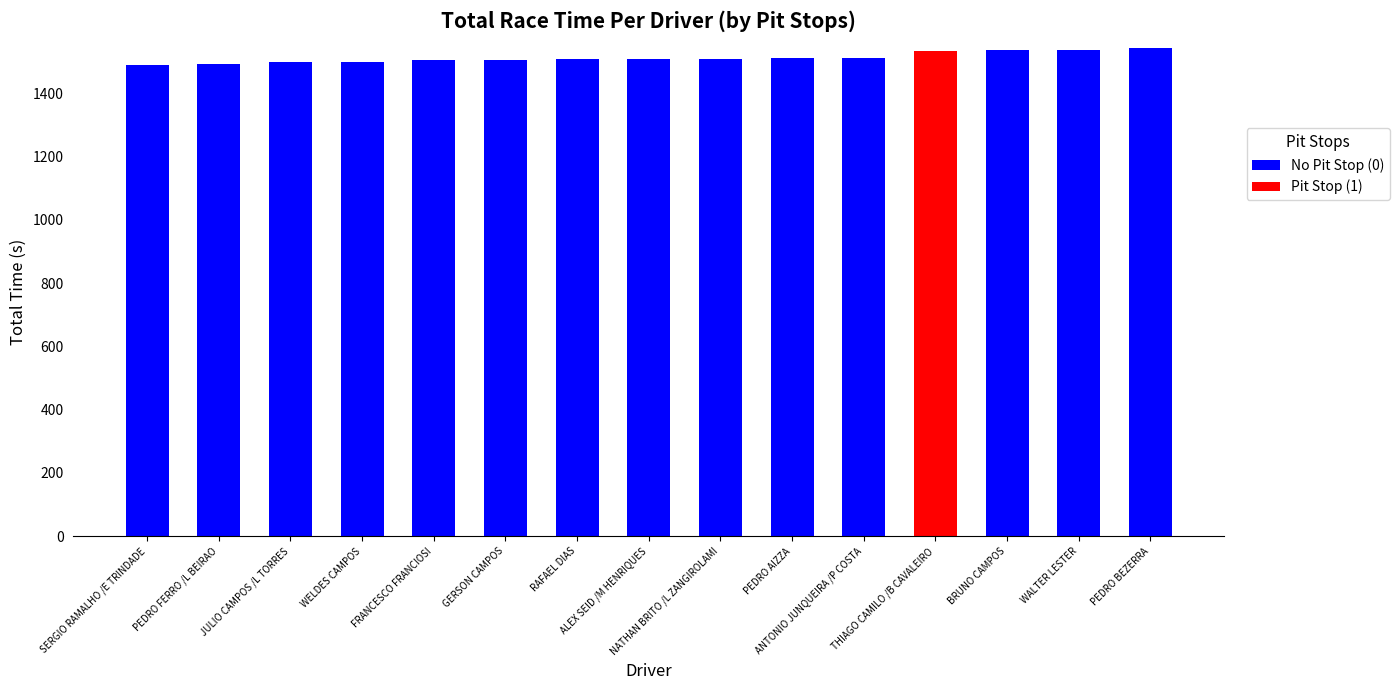

What is the maximum value for No Pit Stop (0)?

1542.0